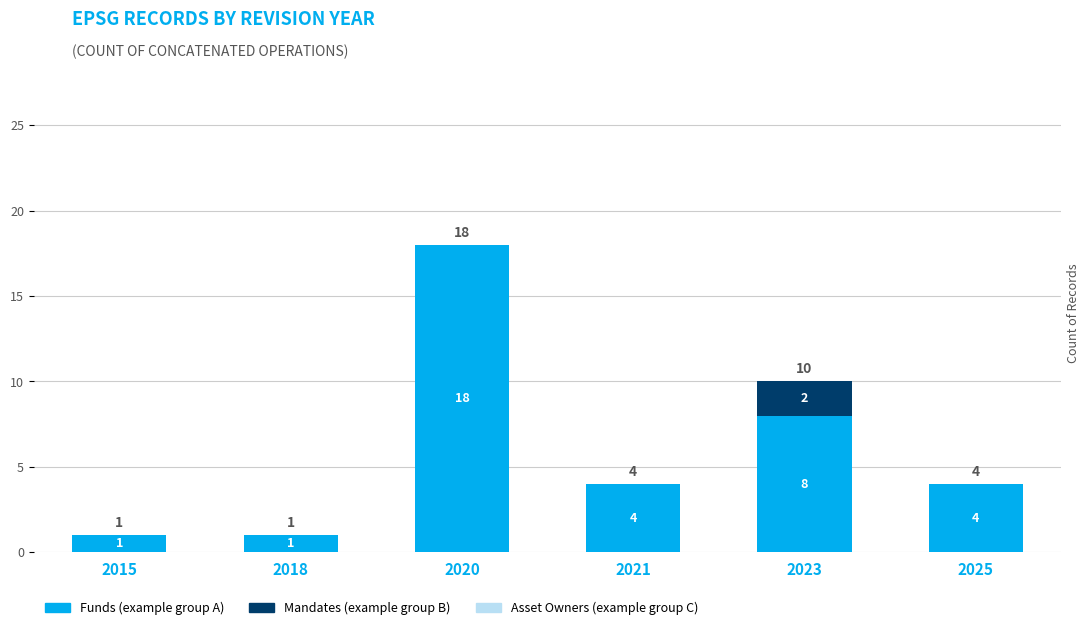

Which series has the largest total across all categories?

Funds